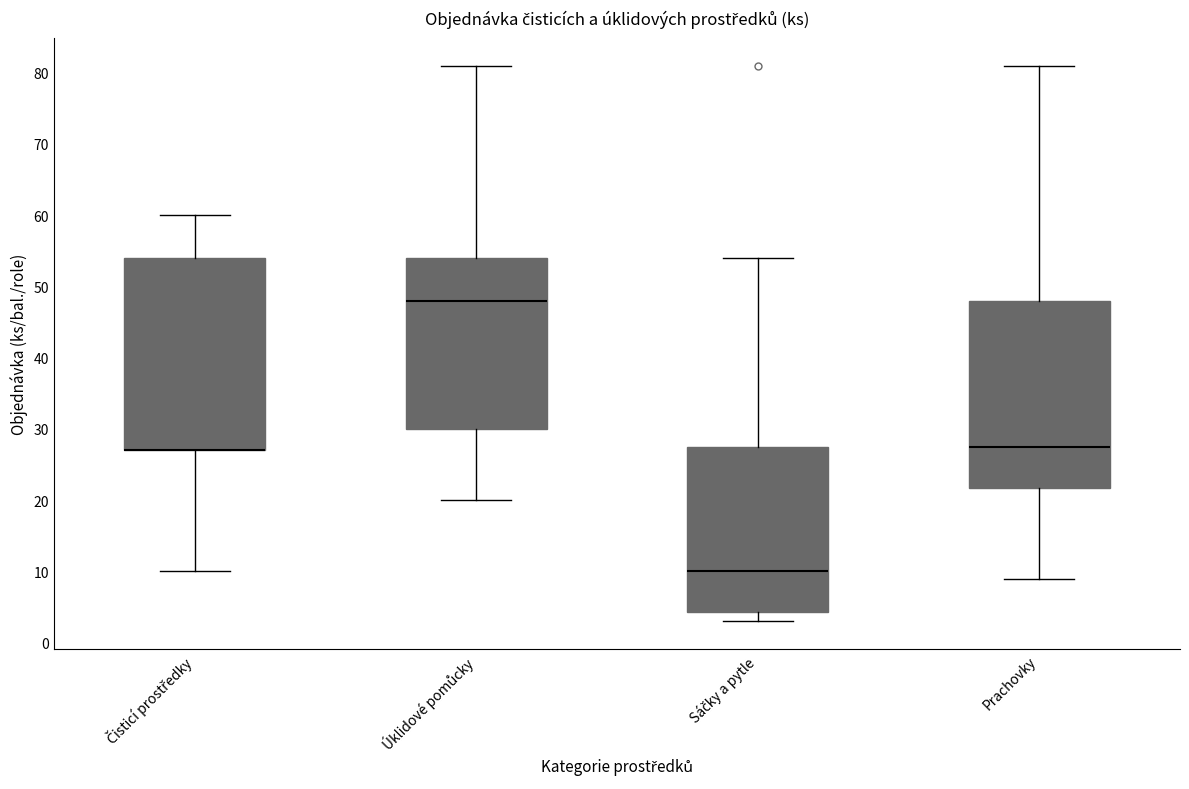

Reading left to right, transcribe this box plot: for each box, give where its median line is, the range the box spans, and where its two whiskers end, as read against the y-axis. The values are not printed on the chart, so give them approximately, as read against the axis.

Čisticí prostředky: median 27 (drawn on the box's lower edge), box 27 to 54, whiskers 10 to 60
Úklidové pomůcky: median 48, box 30 to 54, whiskers 20 to 81
Sáčky a pytle: median 10, box 4 to 28, whiskers 3 to 54
Prachovky: median 28, box 22 to 48, whiskers 9 to 81